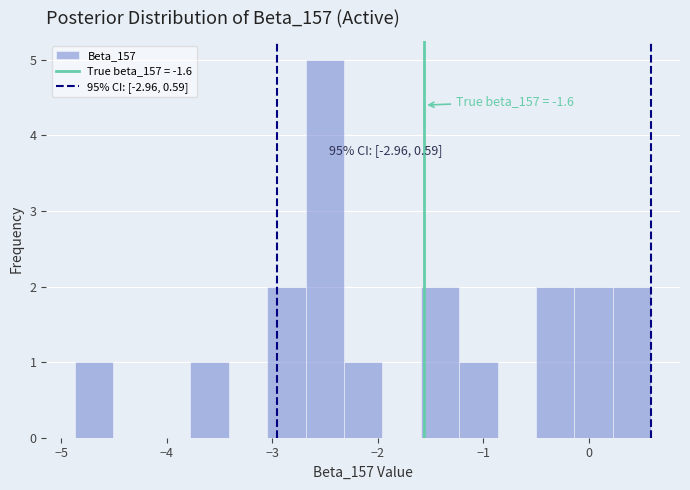

Read against the x-axis, roughly where is the centre of the tallest bar?

-2.5